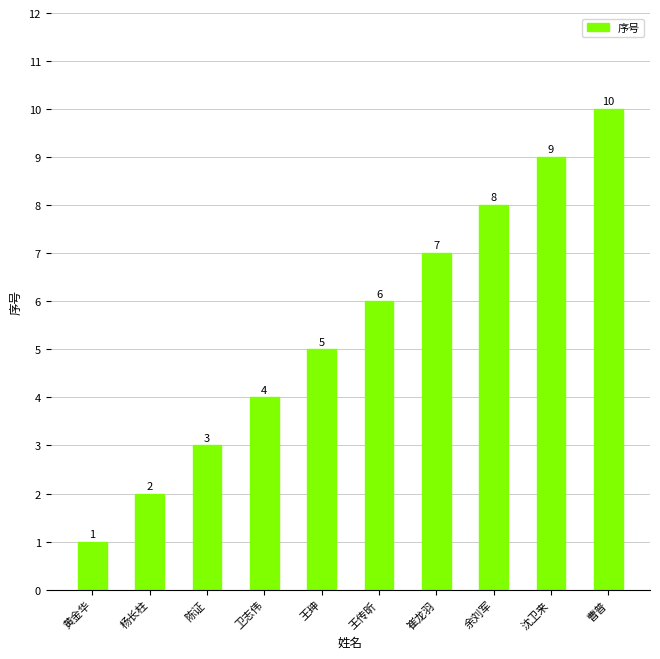

Does the chart contain stacked bars?

No